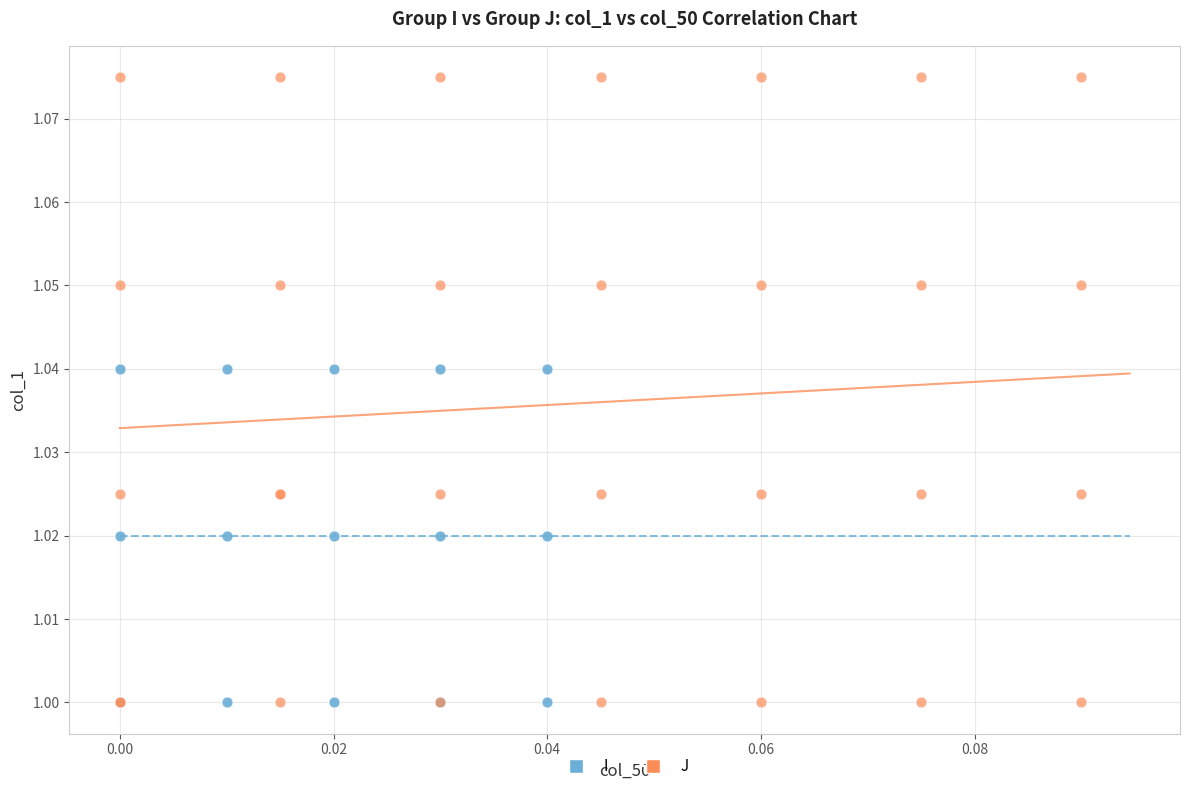

Which series has the largest Y range (max minus min)?

J